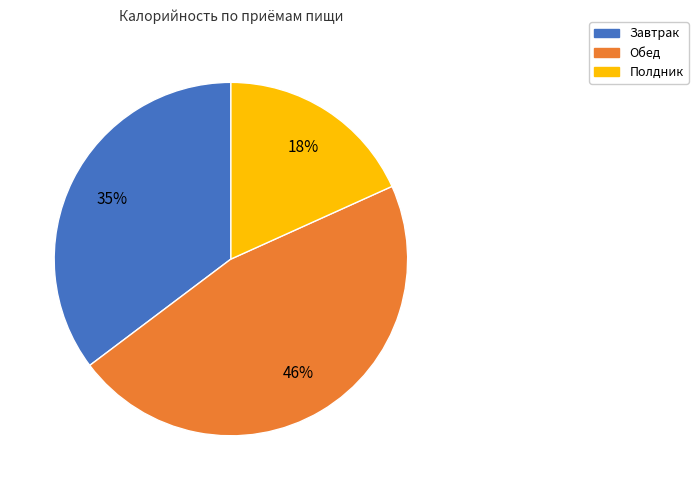

The Завтрак slice represents 42% of the pie. True or false?

False